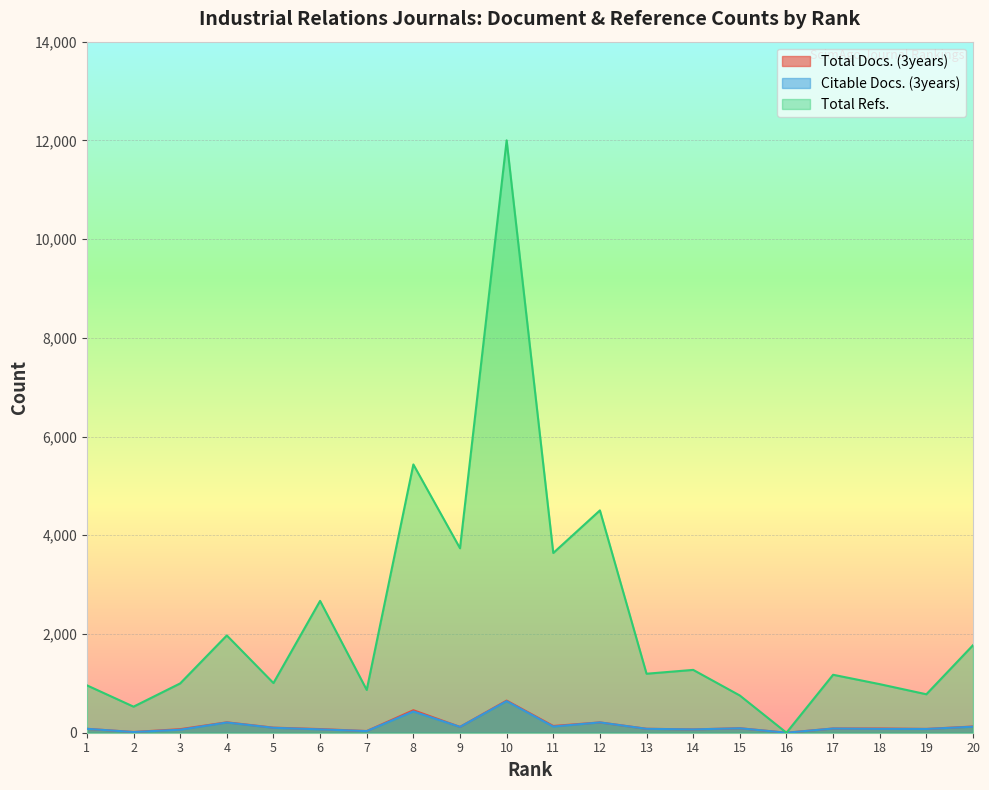

At how many categories does at least one series exceed 10806?

1